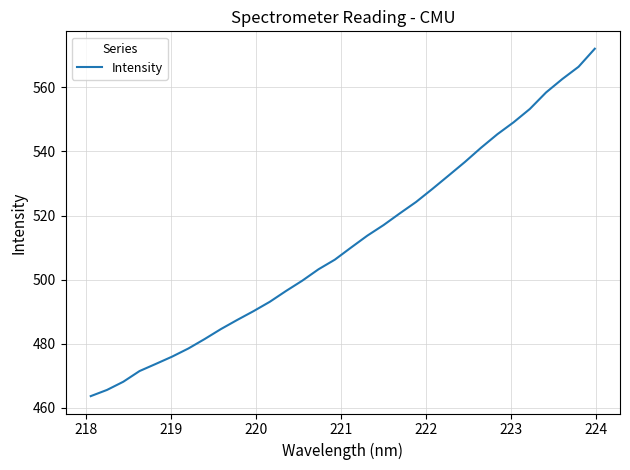

What is the maximum value shown in the chart?

572.1